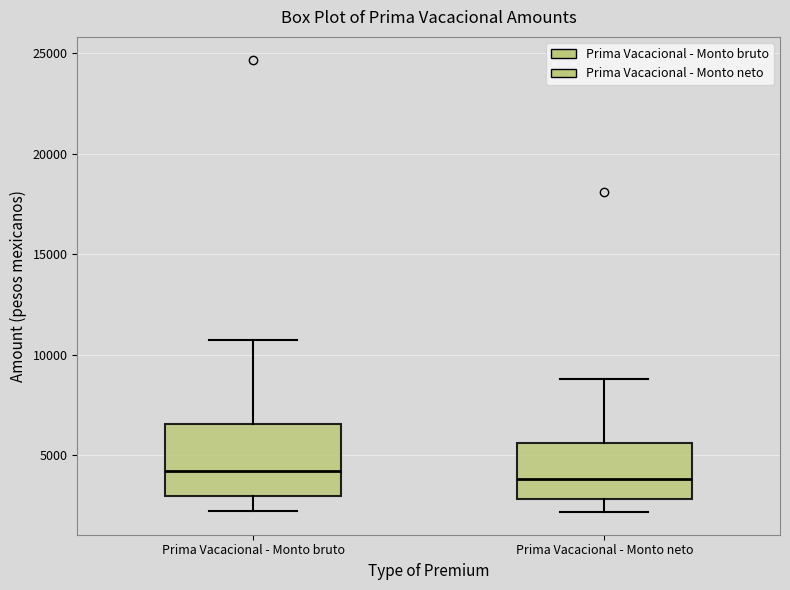

Where is the lower edge of the box for Prima Vacacional - Monto neto on the y-axis? The values are not printed on the chart, so give them approximately, as read against the axis.

3000